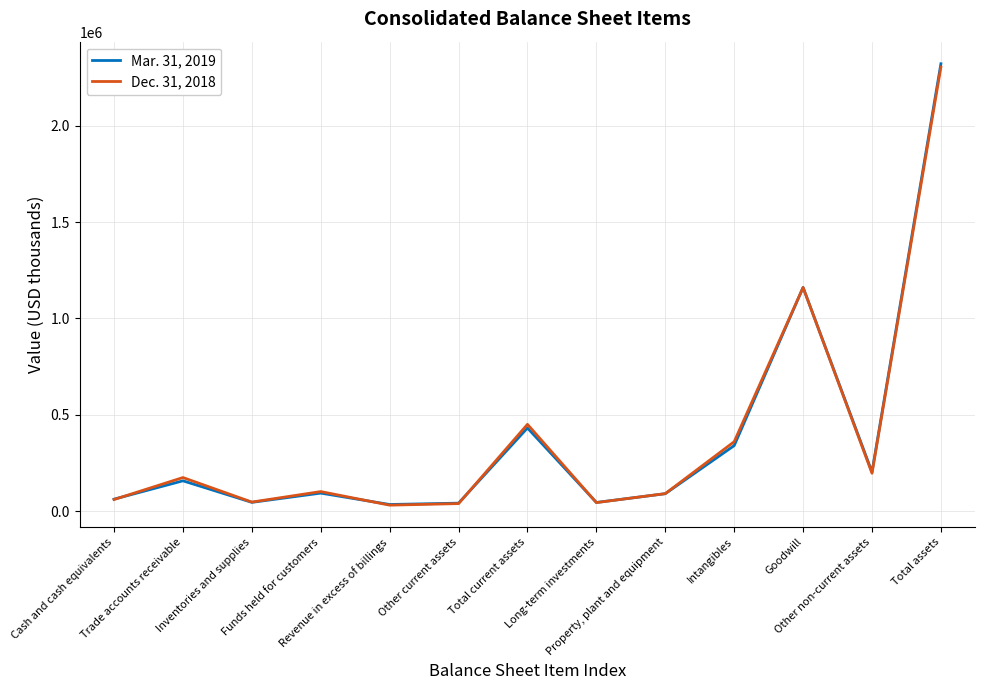

What is the highest value of the Dec. 31, 2018 series?

2305096